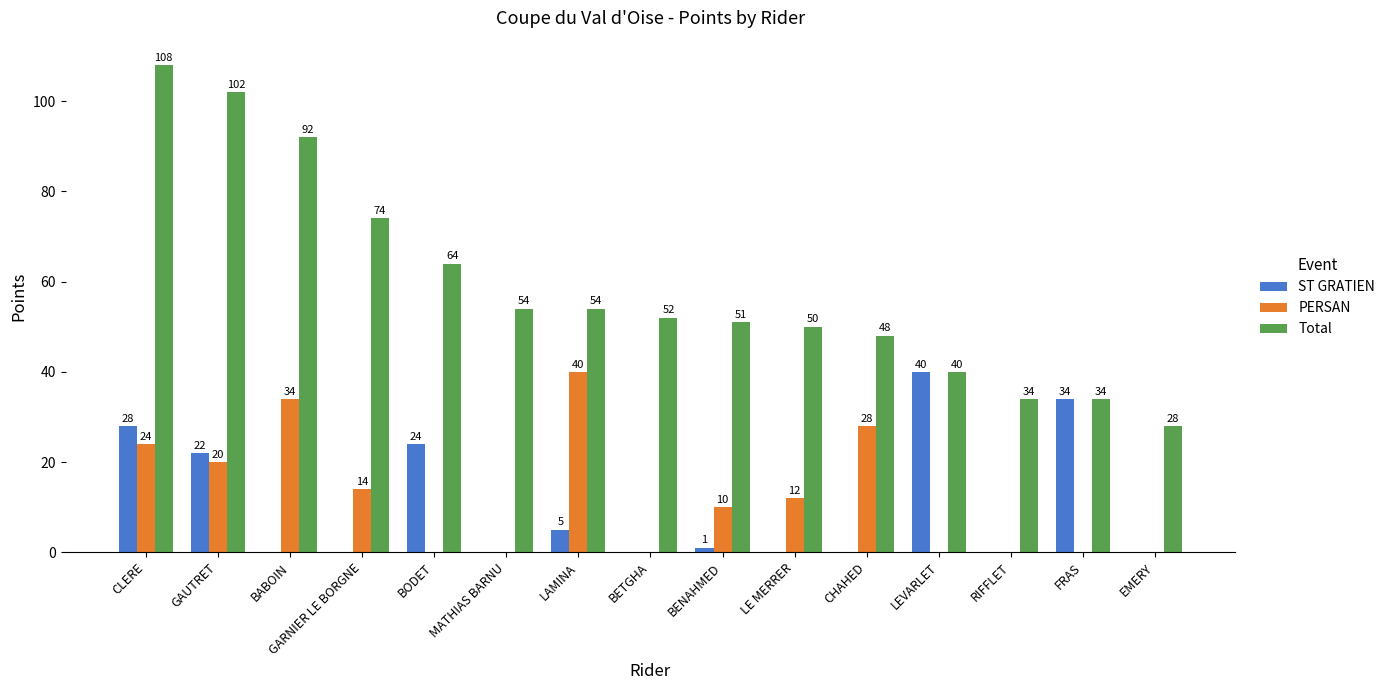

Where does the PERSAN series first go above 10?

CLERE